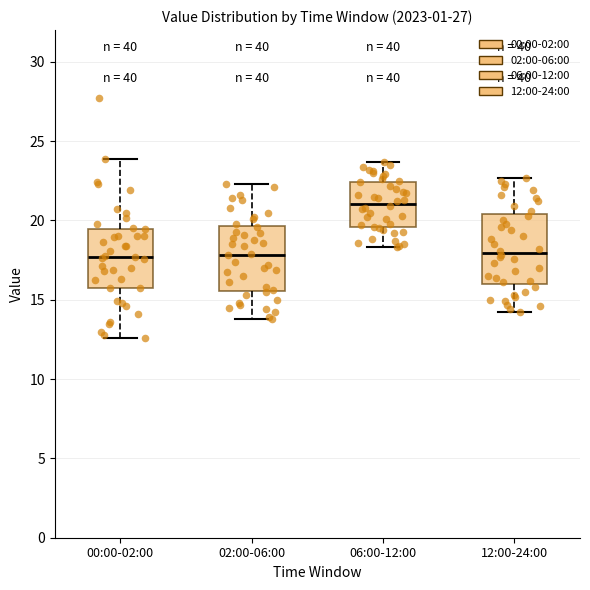

Reading left to right, read every box against the y-axis: the position of its median line, the range the box covers, and the ends of its whiskers. The values are not printed on the chart, so give them approximately, as read against the axis.

00:00-02:00: median 17.5, box 16.0 to 19.5, whiskers 12.5 to 24.0
02:00-06:00: median 18.0, box 15.5 to 19.5, whiskers 14.0 to 22.5
06:00-12:00: median 21.0, box 19.5 to 22.5, whiskers 18.5 to 23.5
12:00-24:00: median 18.0, box 16.0 to 20.5, whiskers 14.0 to 22.5